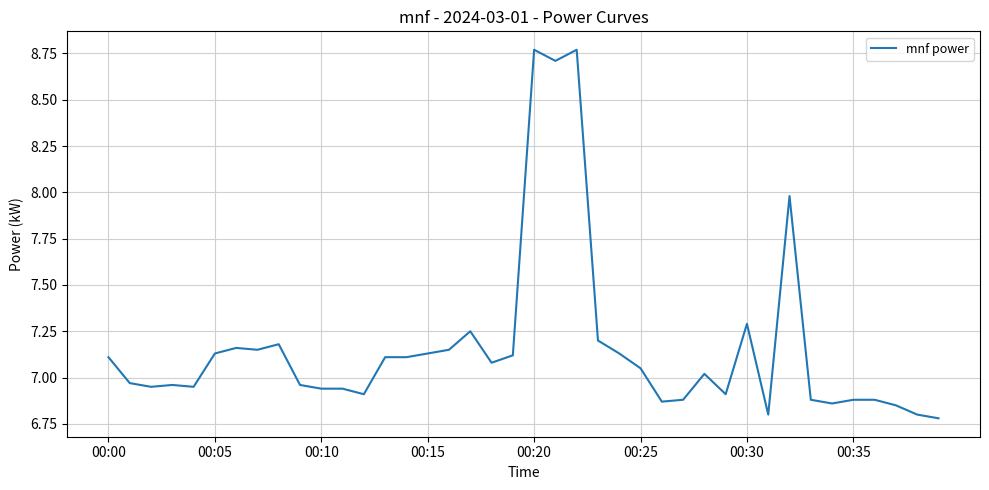

What is the difference between the maximum and minimum values?

2.0